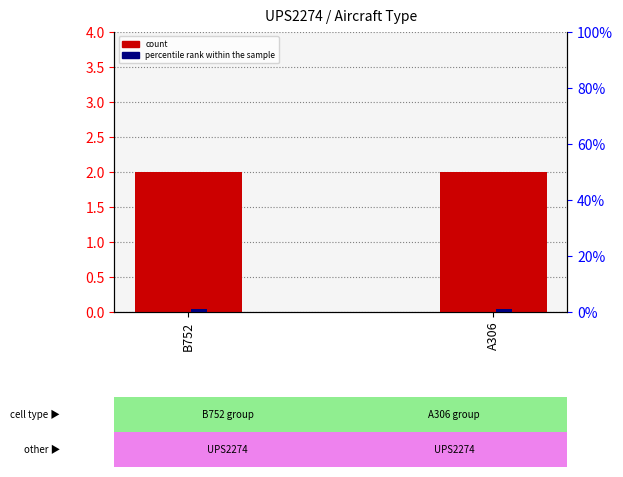

Count the number of categories in the chart.

2